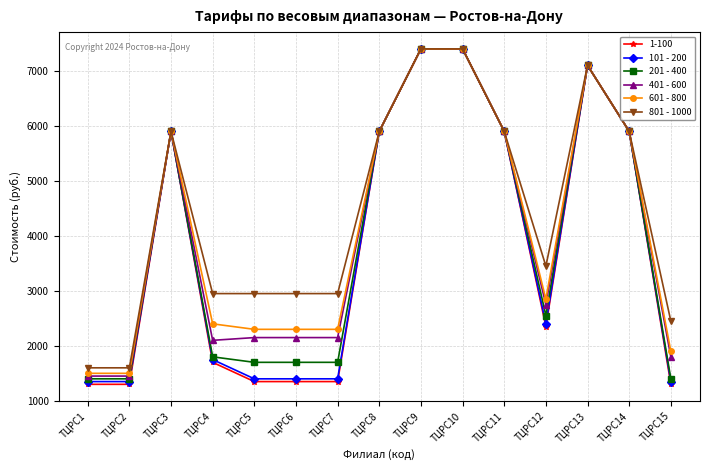

What is the difference between the second highest and minimum values in the 801 - 1000 series?

5800